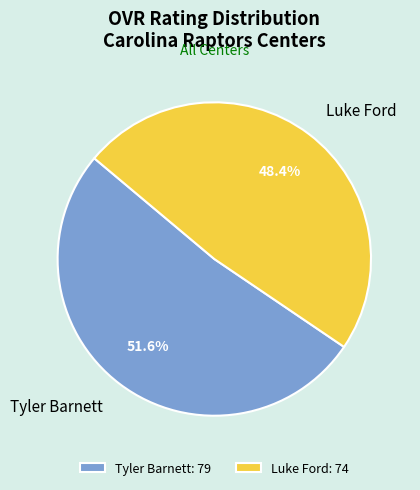

Does any single category account for the majority?

Yes